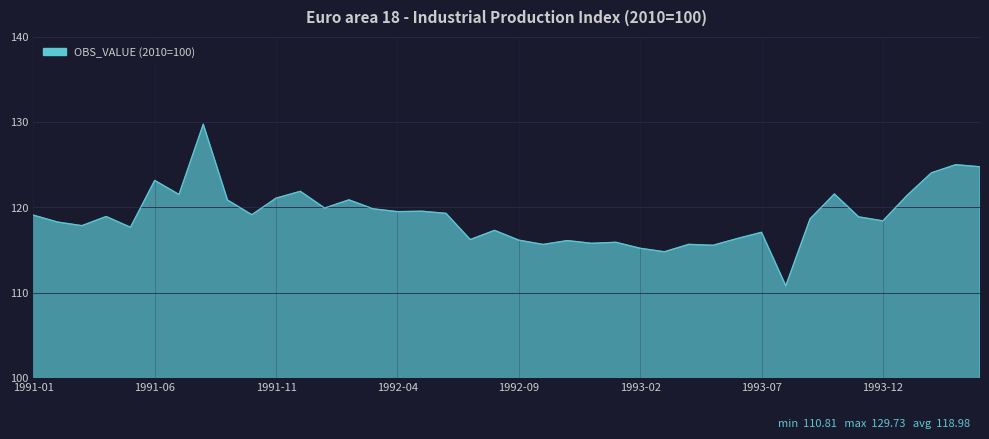

What is the smallest value displayed?

110.8